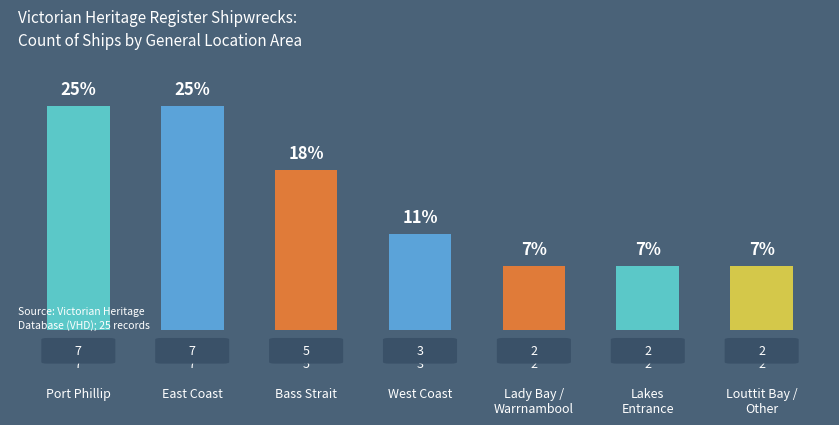

What is the approximate value at West Coast?

3